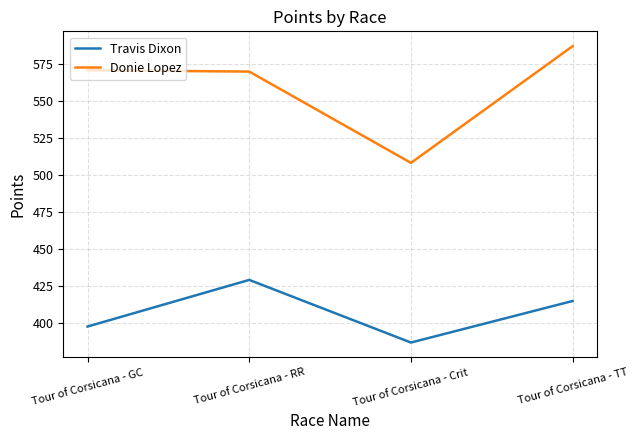

Does the chart display data point markers on the line(s)?

No